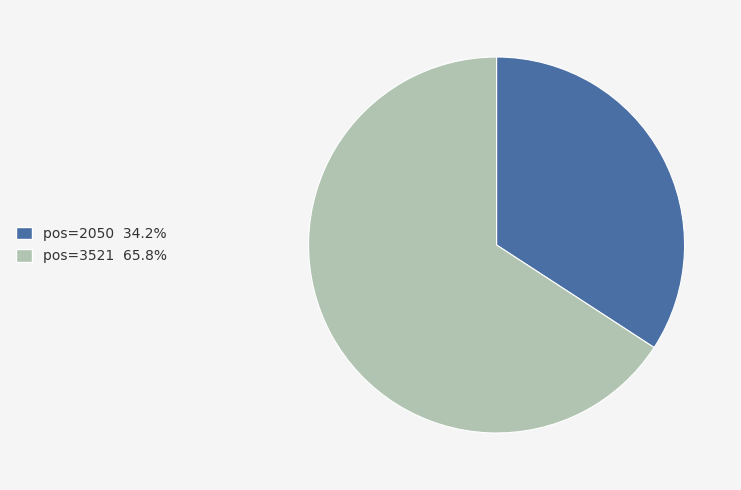

How many segments does this pie chart have?

2